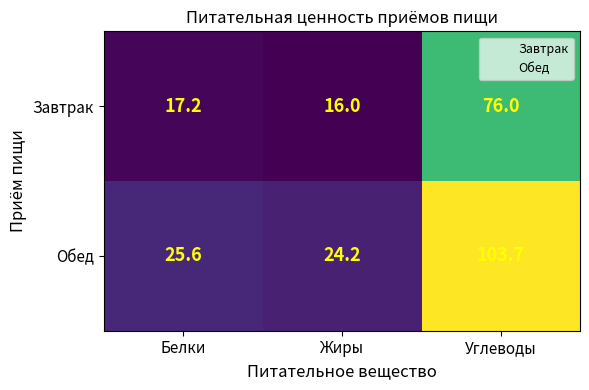

What value does the Обед series have at Белки?

25.6